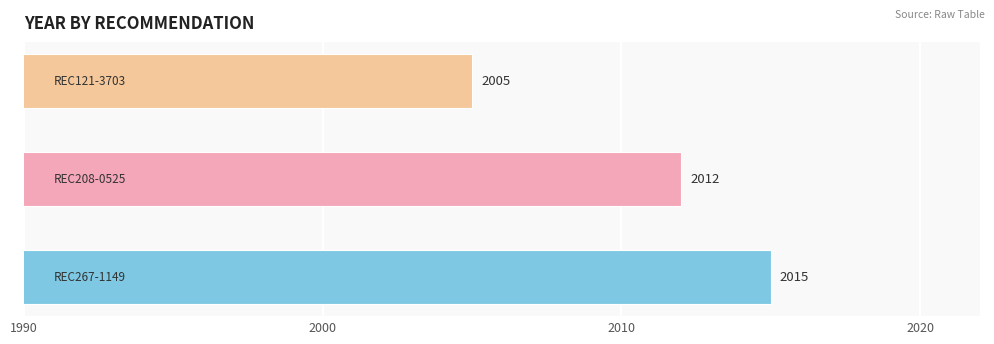

What is the difference between the maximum and second lowest values?

3